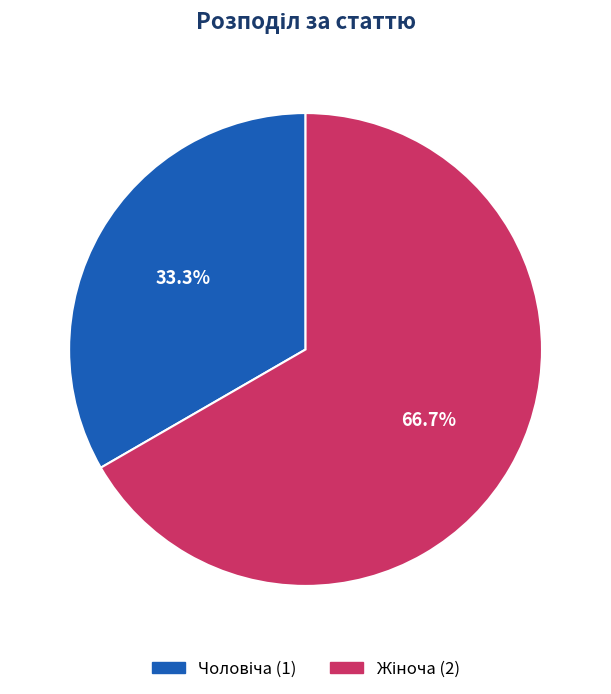

Does any single category account for the majority?

Yes